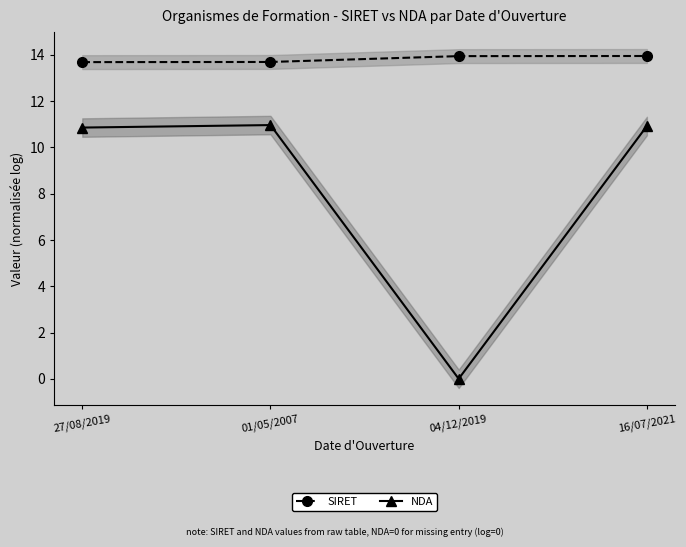

Rank the series by their average value, from highest to lowest.

SIRET, NDA